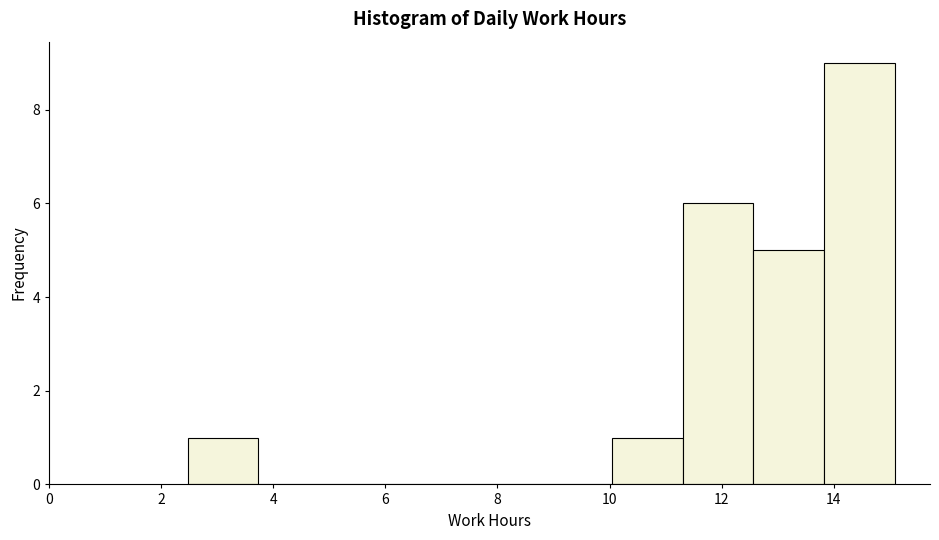

Reading left to right, transcribe this chart: for each bar, give the range it covers on the x-axis and its height. Neither the bar edges nor the heights are printed on the chart, so give them approximately, as read against the axes.

2.4 to 3.8: 1
3.8 to 5.0: 0
5.0 to 6.2: 0
6.2 to 7.6: 0
7.6 to 8.8: 0
8.8 to 10.0: 0
10.0 to 11.4: 1
11.4 to 12.6: 6
12.6 to 13.8: 5
13.8 to 15.0: 9